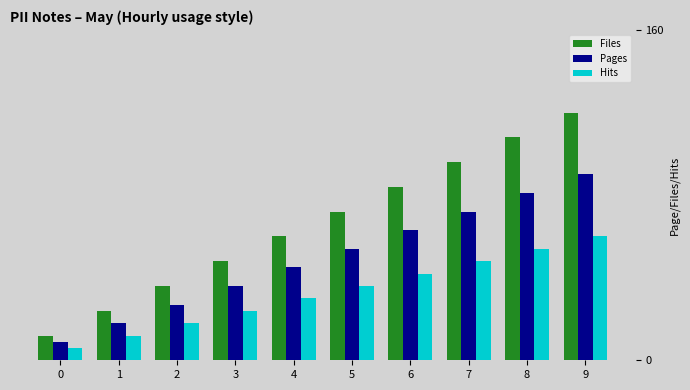

What are all the series names shown in the legend?

Files, Pages, Hits